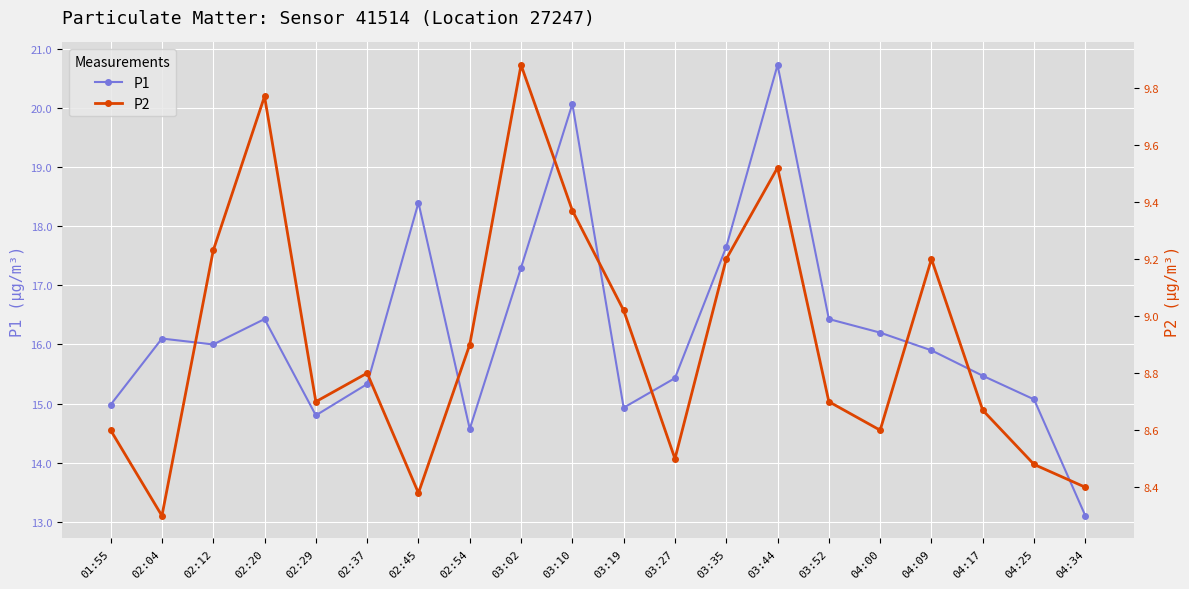

Which series changed the most between 03:27 and 04:17?

P2